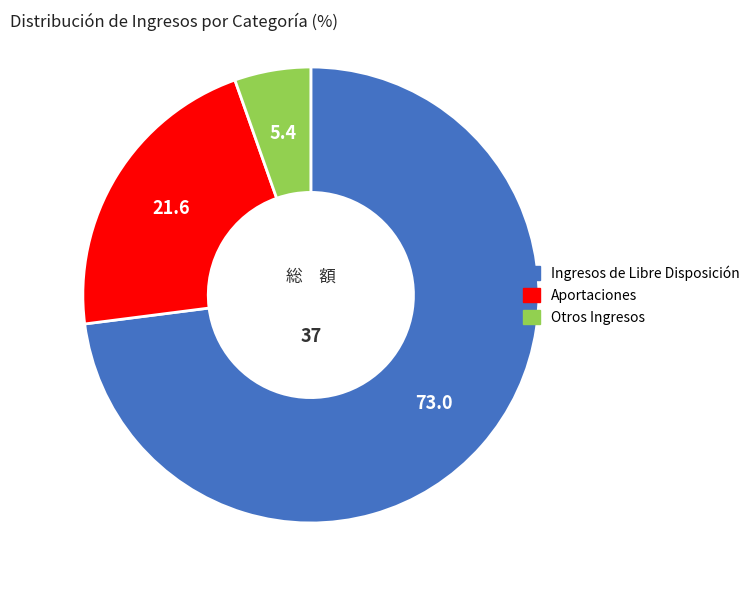

Rank the categories by value from highest to lowest.

Ingresos de Libre Disposición, Aportaciones, Otros Ingresos